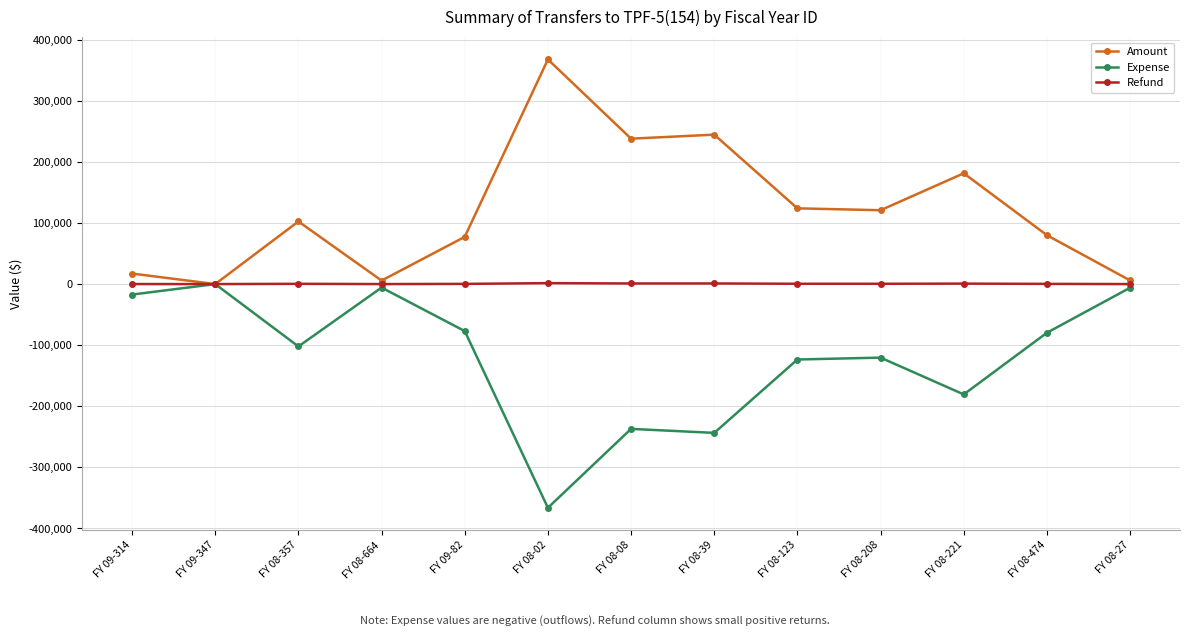

Which series has the largest total across all categories?

Amount